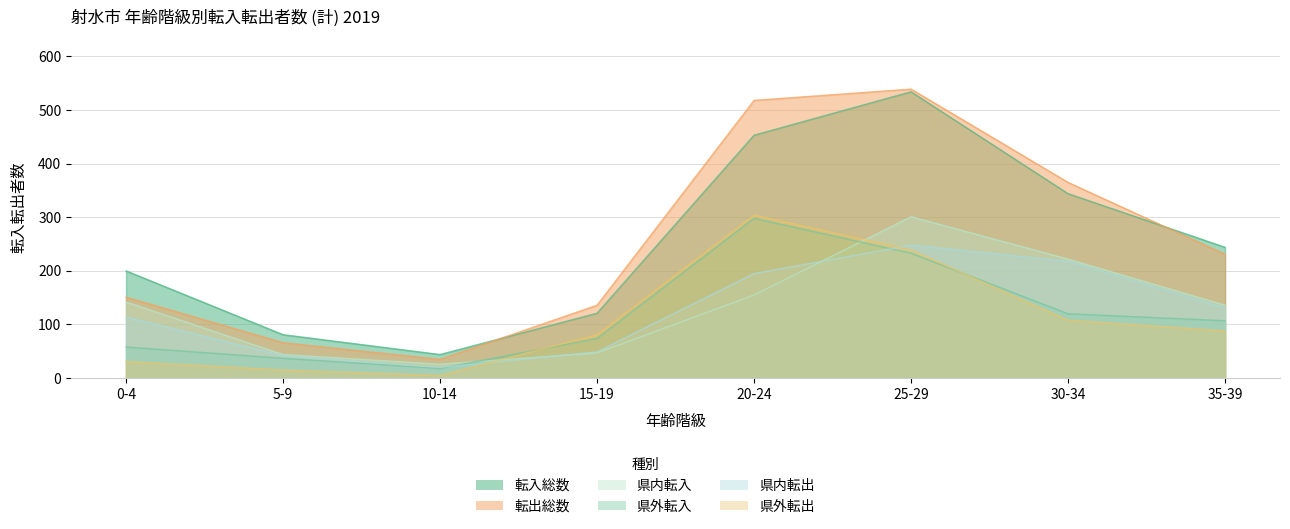

Where does the 転出総数 series first go above 231?

20-24